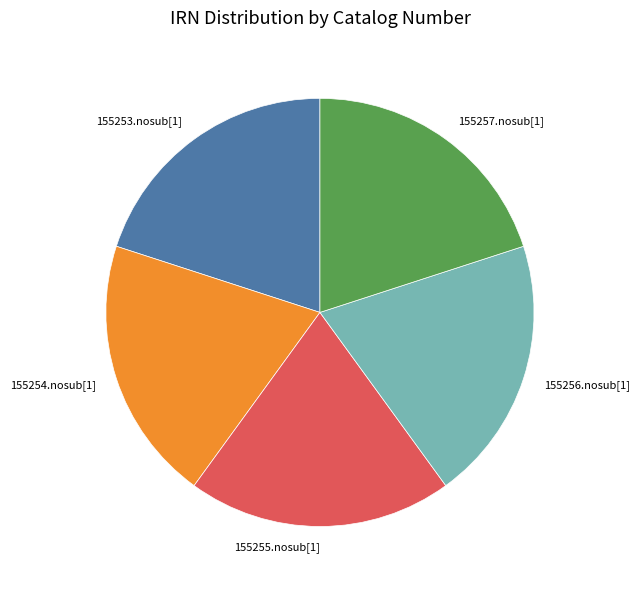

Does 155254.nosub[1] account for over 50% of the chart?

No